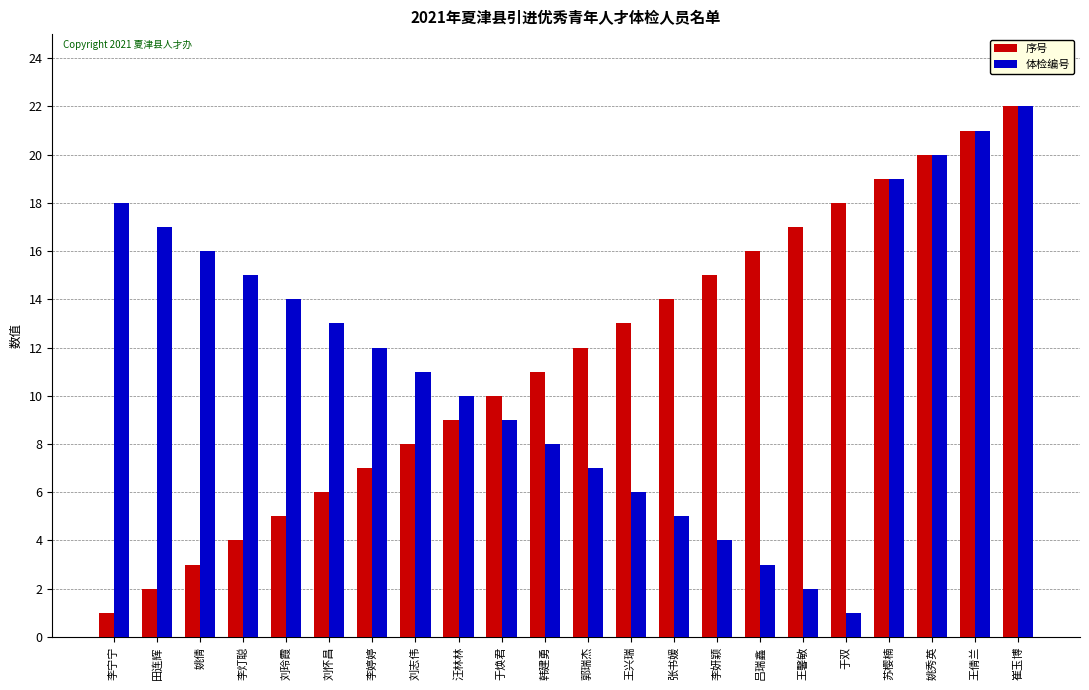

What is the total value across all series at 于双?

19